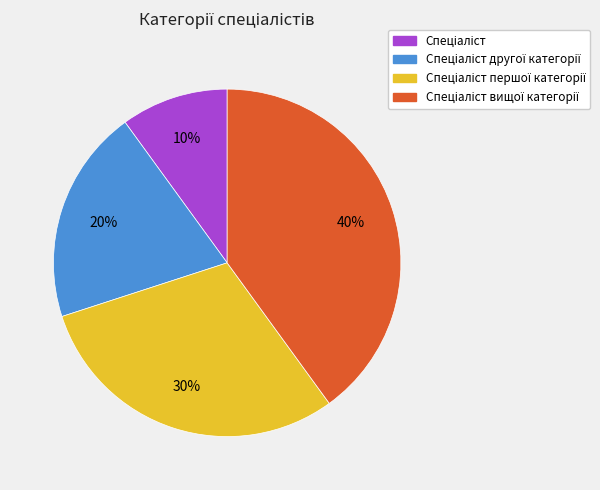

Is there a majority slice in this chart?

No